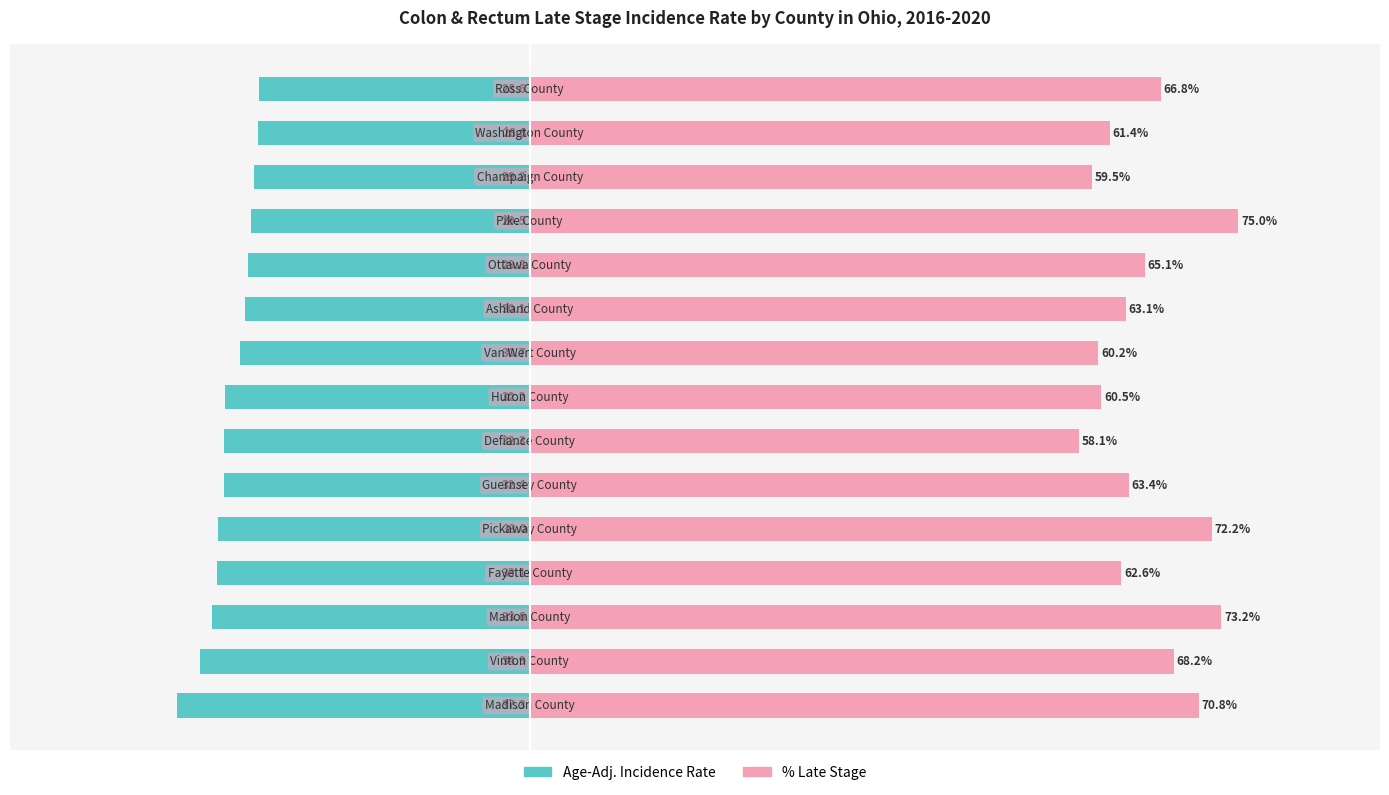

Reading right to left, transcribe all the data shown in this chart.

Age-Adj. Incidence Rate: -28.6	-28.8	-29.2	-29.5	-29.8	-30.1	-30.7	-32.2	-32.3	-32.4	-33.0	-33.1	-33.6	-34.9	-37.3
% Late Stage: 66.8	61.4	59.5	75.0	65.1	63.1	60.2	60.5	58.1	63.4	72.2	62.6	73.2	68.2	70.8